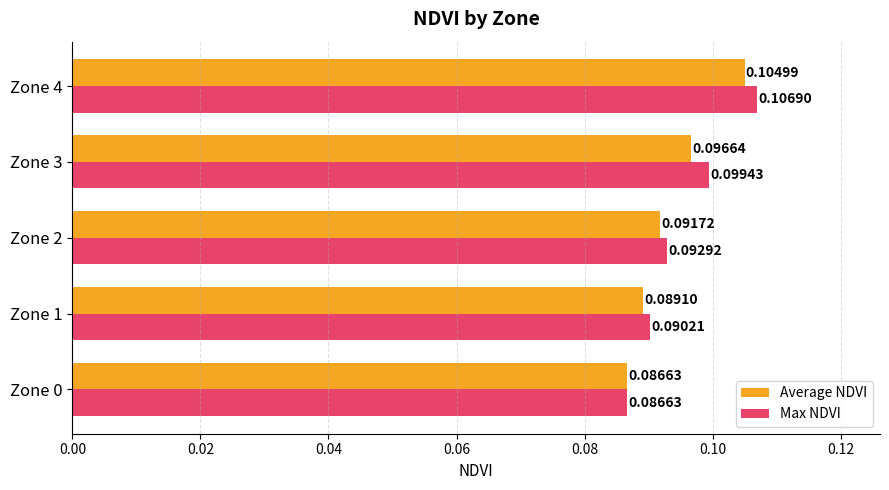

Rank the series at Zone 1 from highest to lowest value.

Max NDVI, Average NDVI